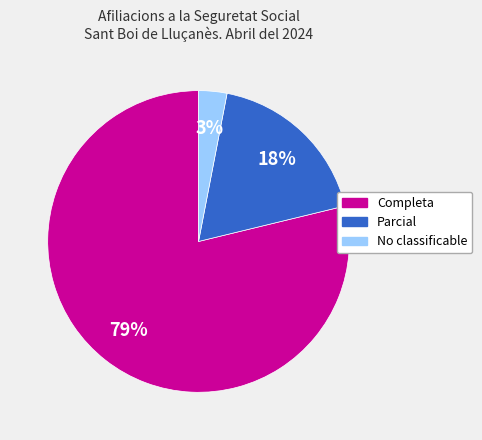

What is the ratio of the value at Parcial to the value at No classificable?

6.0